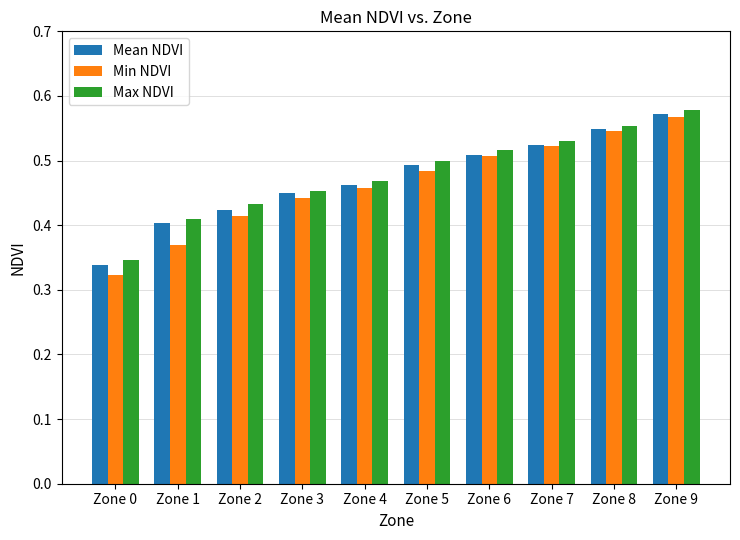

How many series are shown in this chart?

3